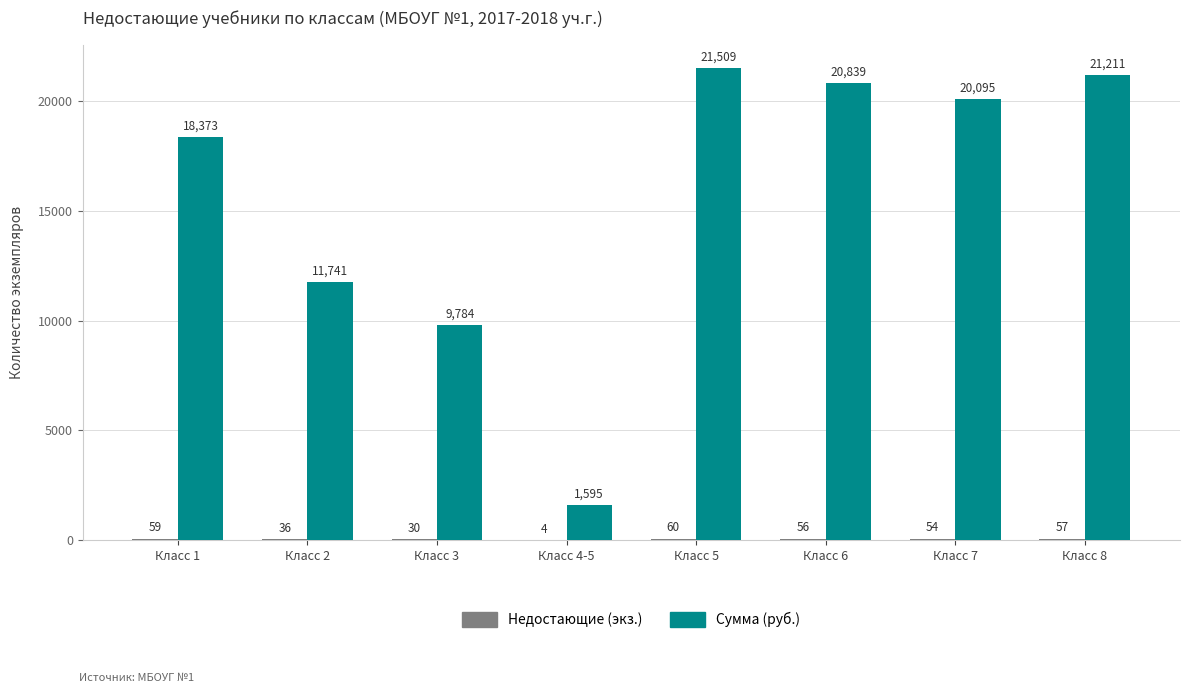

Which series changed the most between Класс 4-5 and Класс 8?

Сумма (руб.)